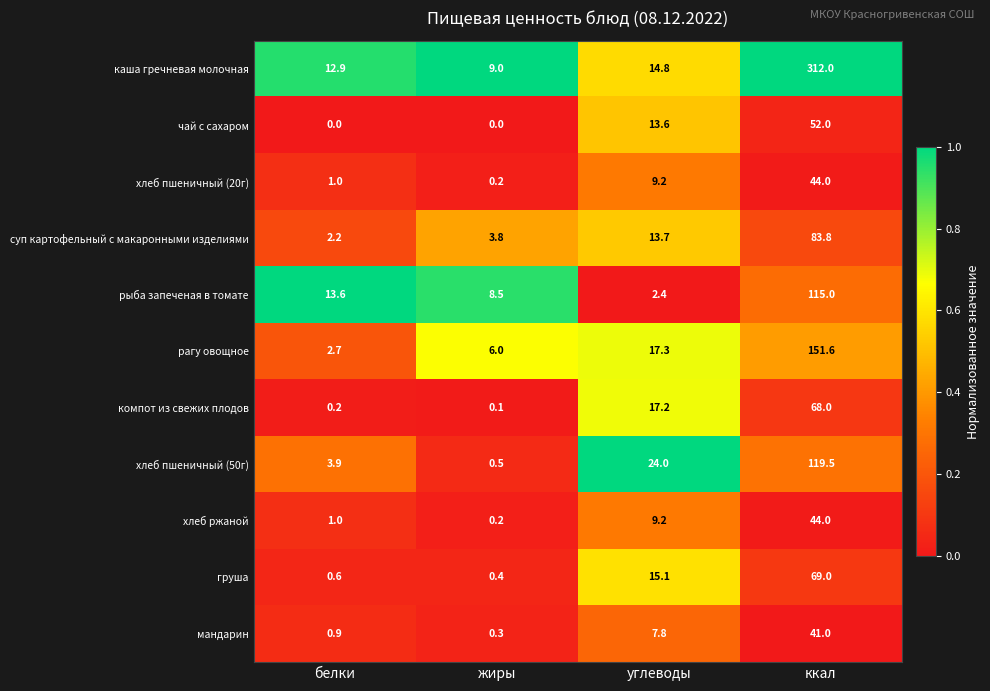

What is the difference between the highest and lowest values at ккал?

271.0